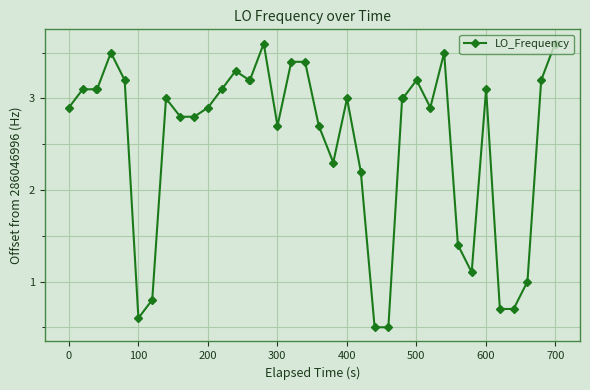

True or false: there are more than 2 points higher than both neighbors.

True